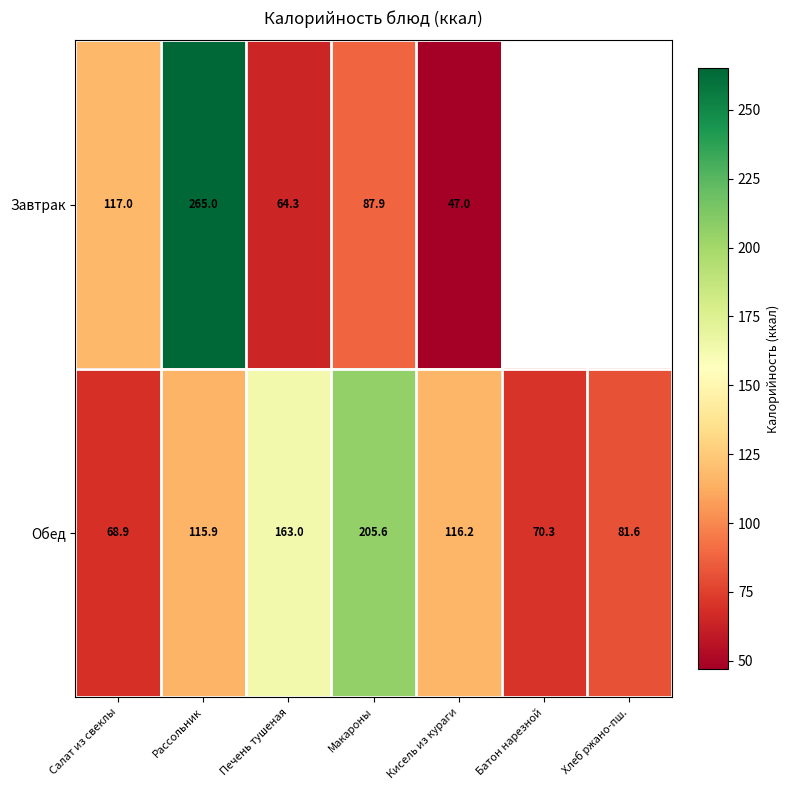

How many values in the Обед series exceed 115?

4